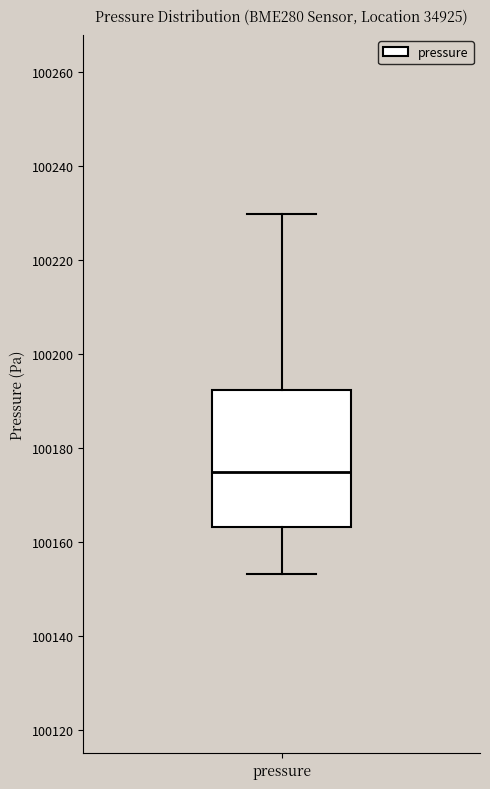

Read this box plot against the y-axis: the position of the median line, the range covered by the box, and the ends of both whiskers. The values are not printed on the chart, so give them approximately, as read against the axis.

median 100174, box 100164 to 100192, whiskers 100154 to 100230